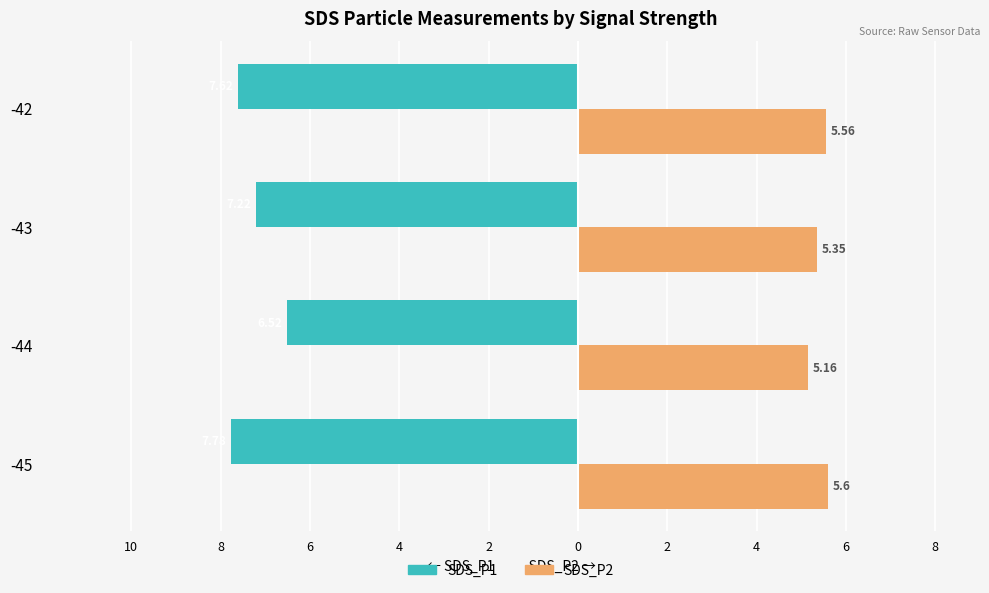

What are all the series names shown in the legend?

SDS_P1, SDS_P2